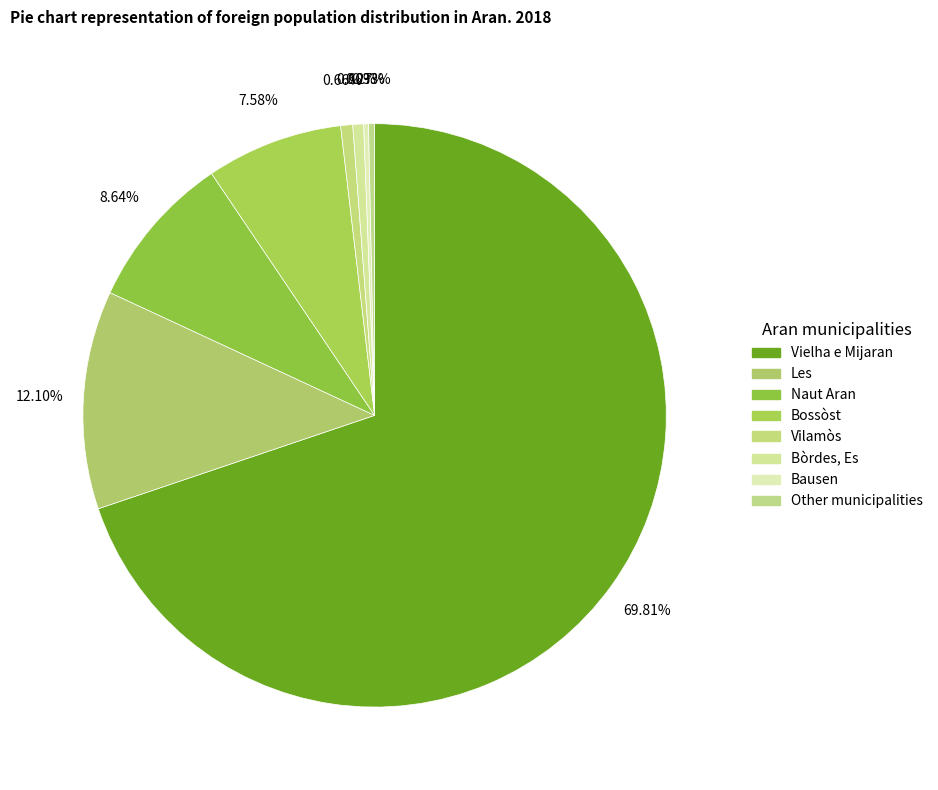

To the nearest percent, what is the combined percentage of Les and Bòrdes, Es?

13%